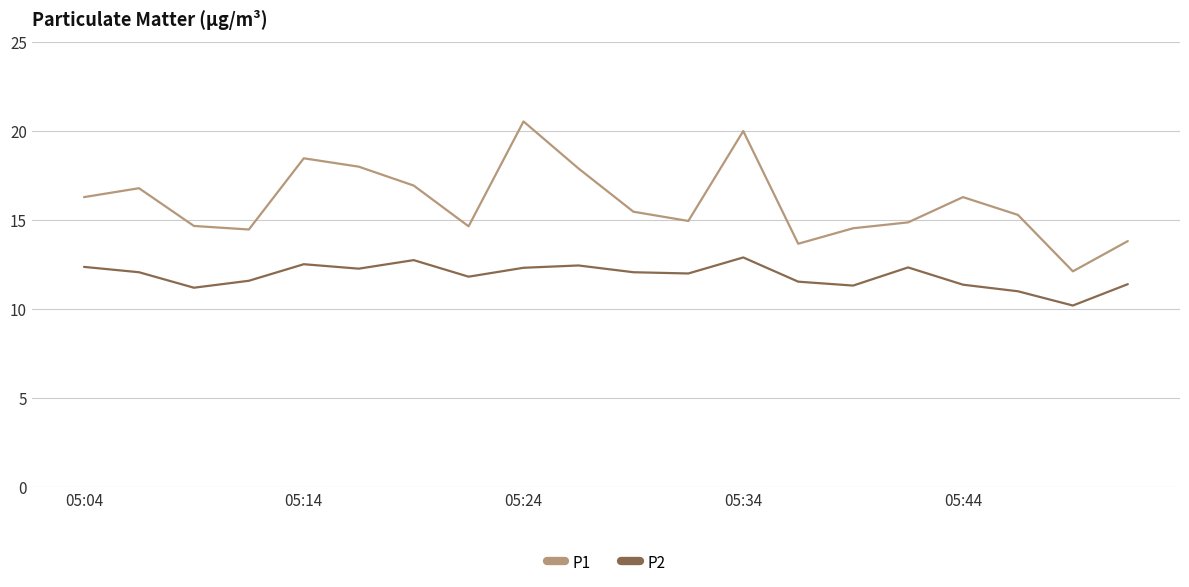

How many series are shown in this chart?

2